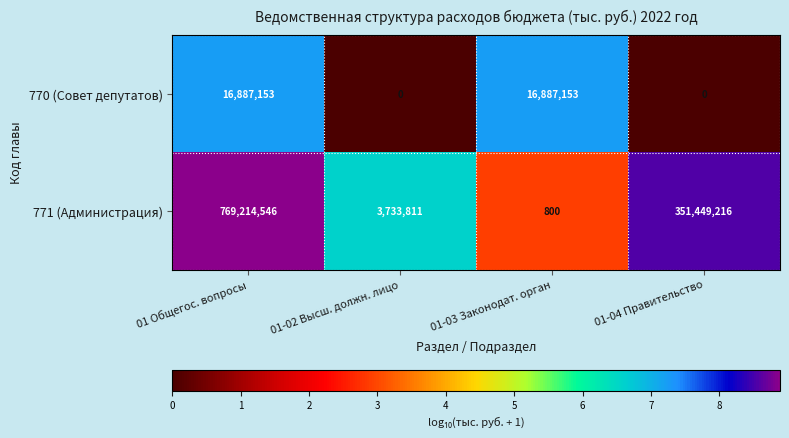

Reading left to right, transcribe all the data shown in this chart.

770 (Совет депутатов): 01 Общегос. вопросы=16887153	01-02 Высш. должн. лицо=0	01-03 Законодат. орган=16887153	01-04 Правительство=0
771 (Администрация): 01 Общегос. вопросы=769214546	01-02 Высш. должн. лицо=3733811	01-03 Законодат. орган=800	01-04 Правительство=351449216